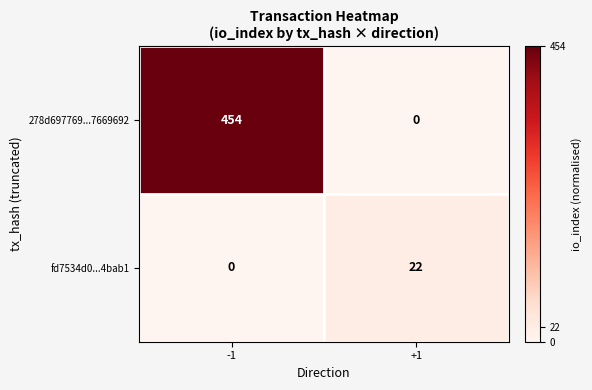

Reading left to right, transcribe all the data shown in this chart.

278d697769...7669692: 454	0
fd7534d0...4bab1: 0	22